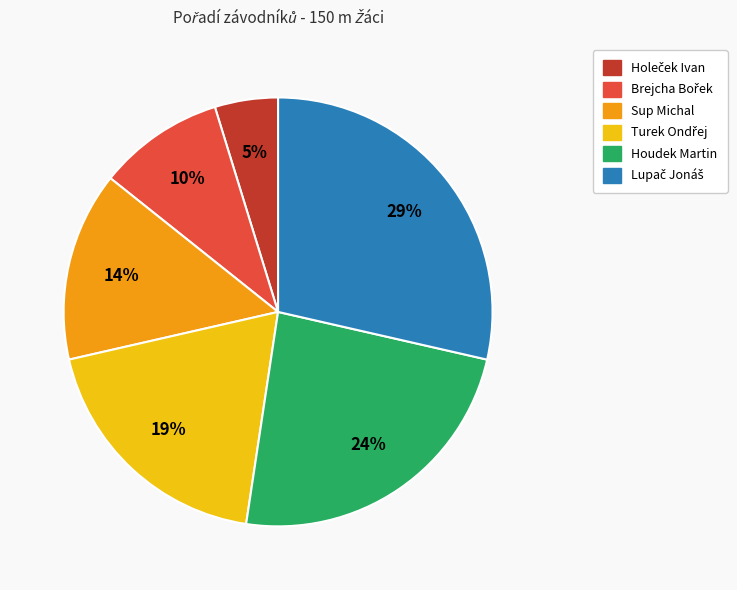

Is there any slice that represents more than half of the pie?

No